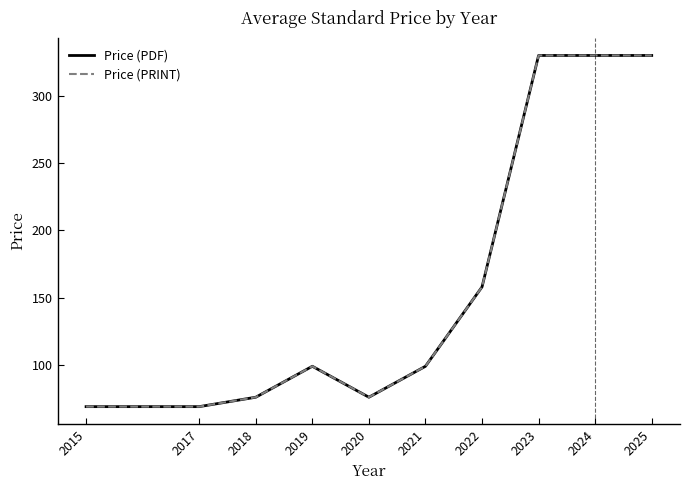

Where does the Price (PDF) series first go above 99?

2022